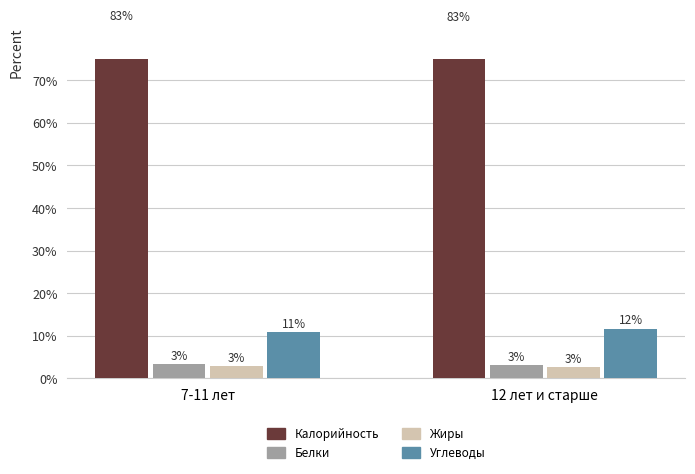

What is the lowest value of the Жиры series?

2.6